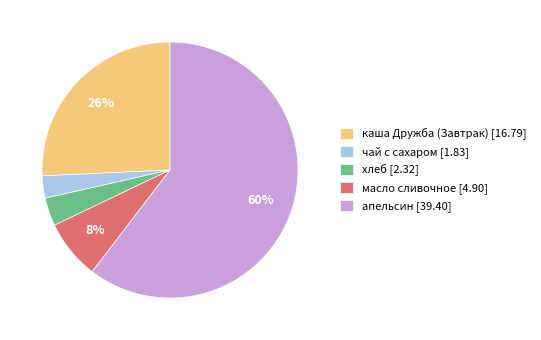

To the nearest percent, what portion does хлеб represent?

4%